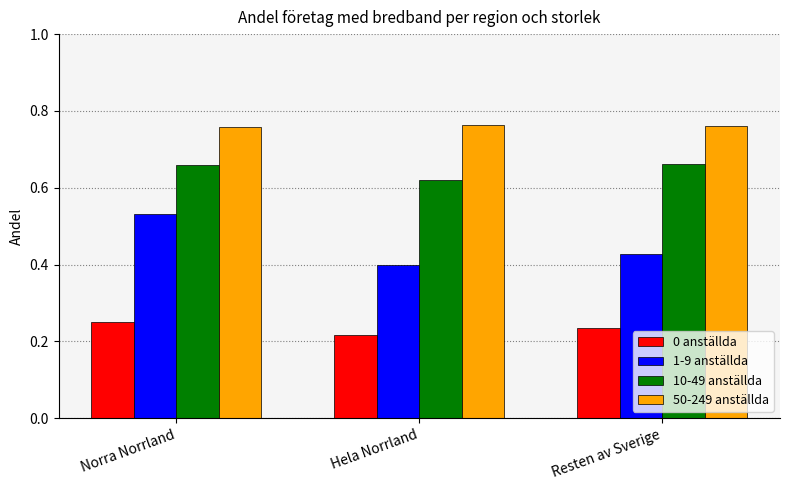

What is the sum of the 10-49 anställda values at Norra Norrland and Hela Norrland?

1.3